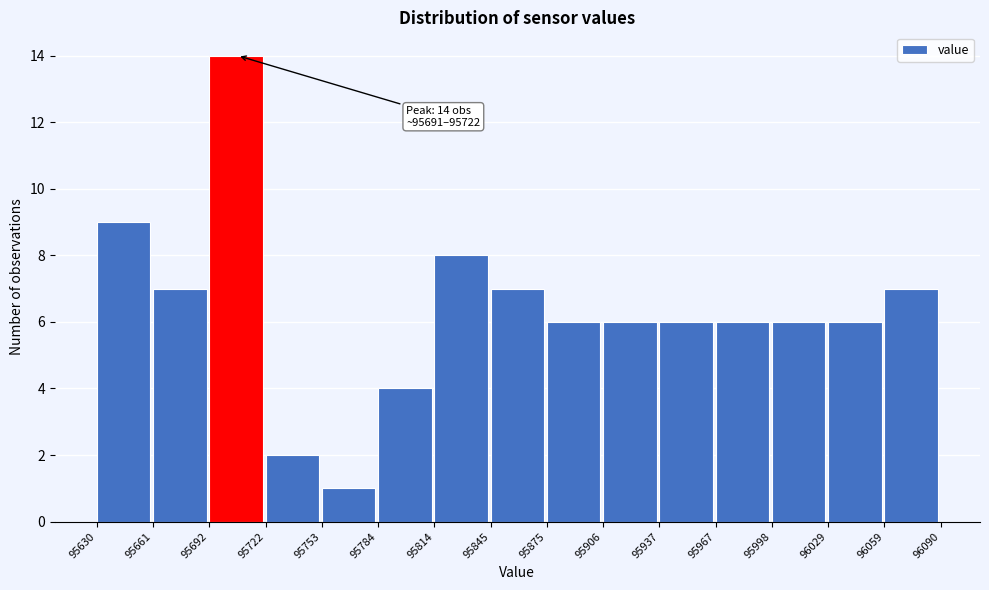

Over which range of the x-axis is the bar tallest?

95692 to 95722